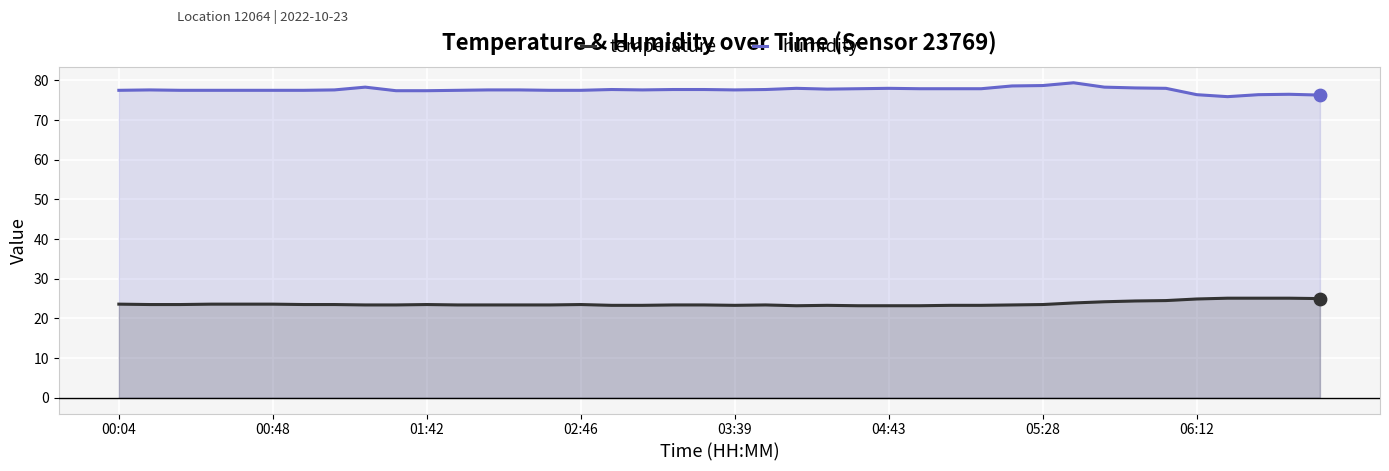

What are all the series names shown in the legend?

temperature, humidity